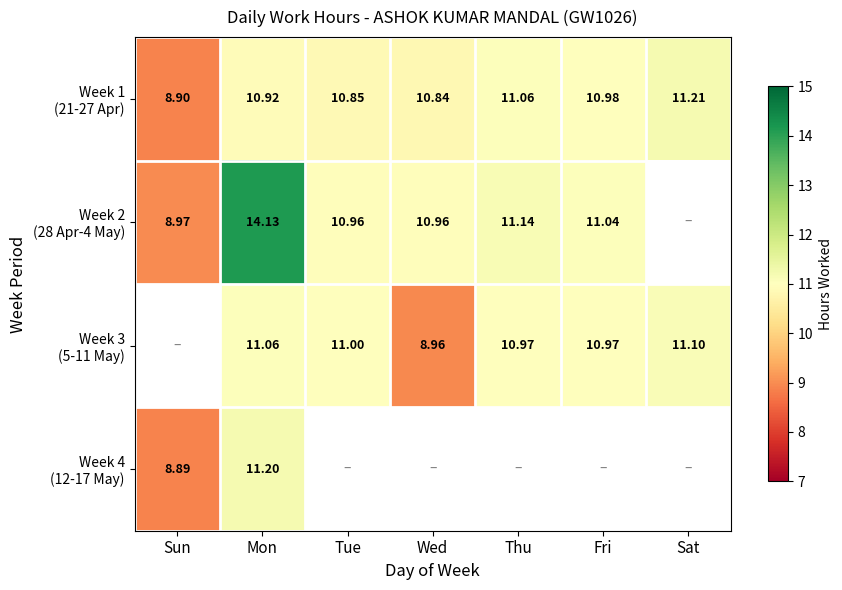

At which category does the chart reach its minimum across all series?

Sun